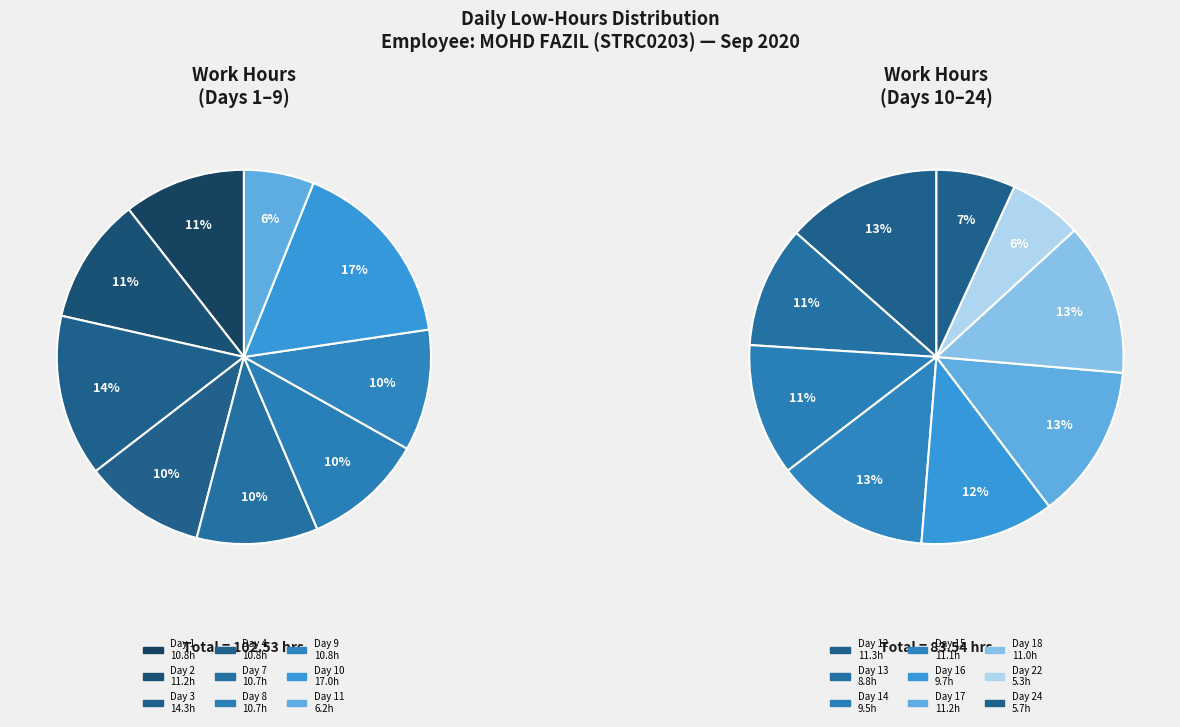

Combined, do Day 2 and Day 22 account for over 50%?

No